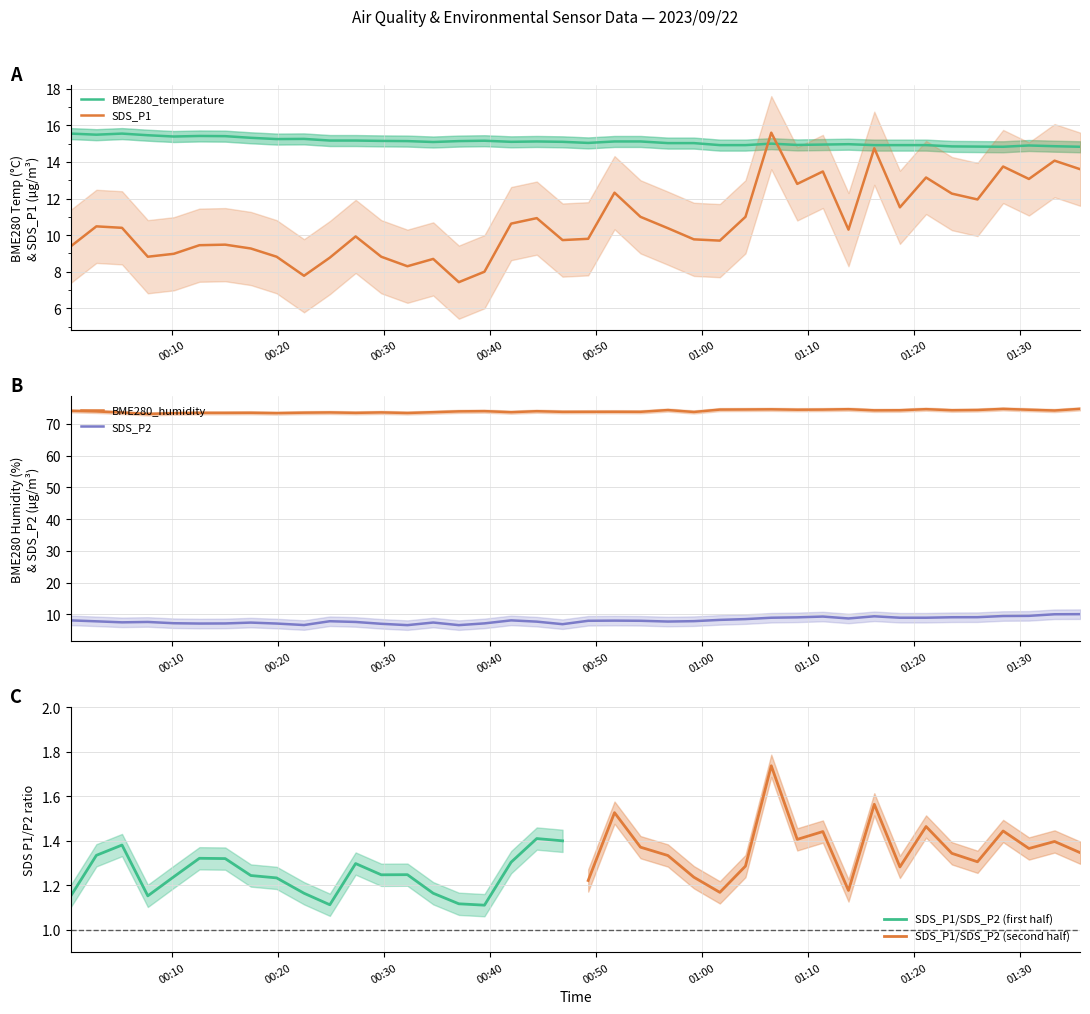

What is the lowest value of the SDS_P2 series?

6.7